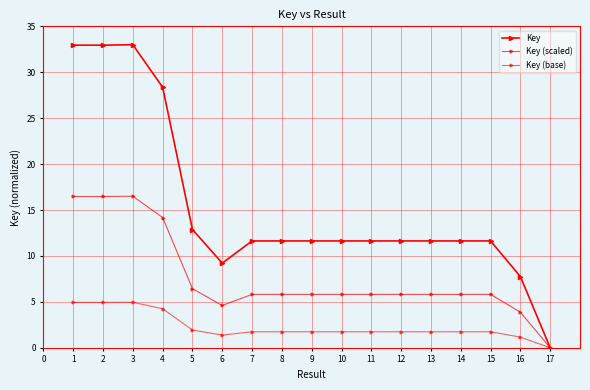

What is the sum of all Key values?

261.8